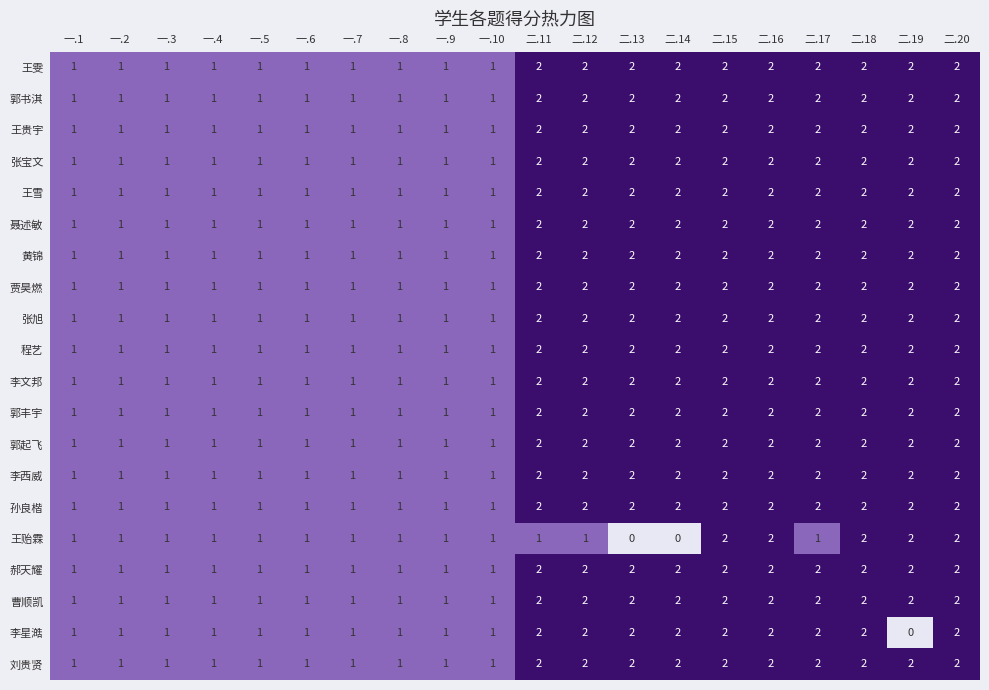

The 刘贵贤 series shows 2 at 一.10. True or false?

False